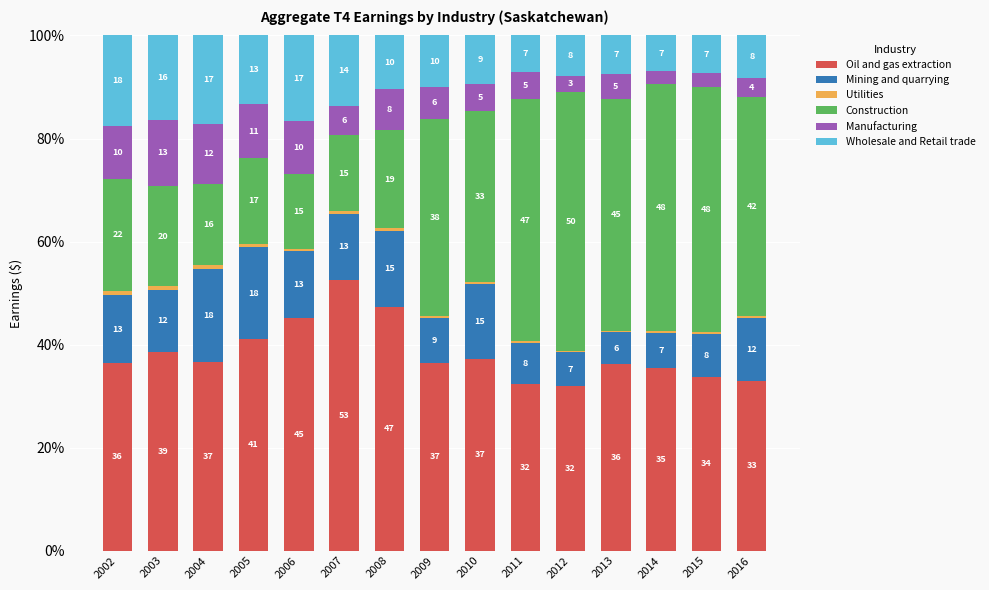

What is the total value across all series at 2006?

100.0